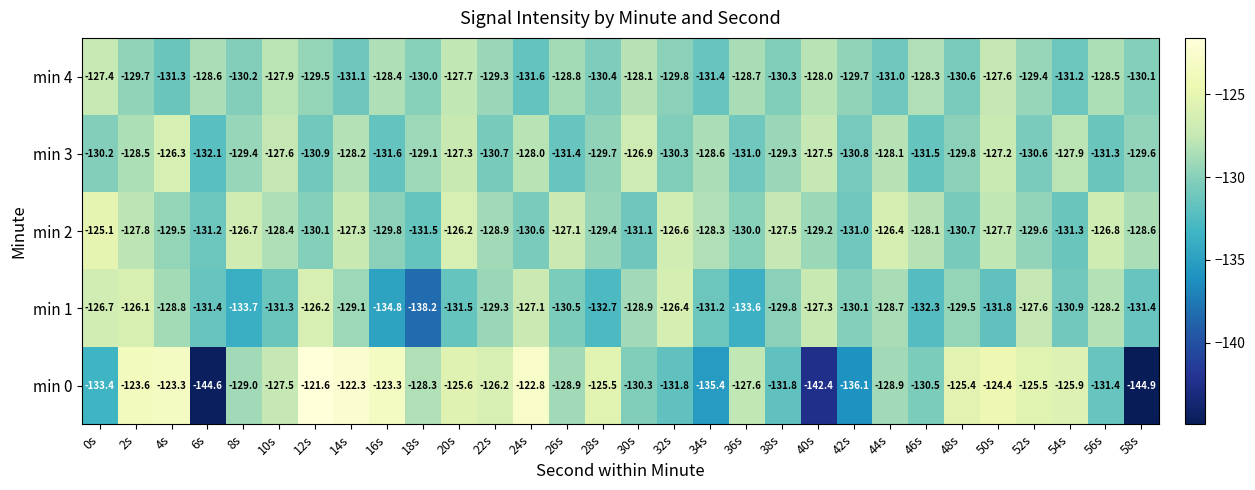

At 50s, list the series in order from largest to smallest.

min 0, min 3, min 4, min 2, min 1